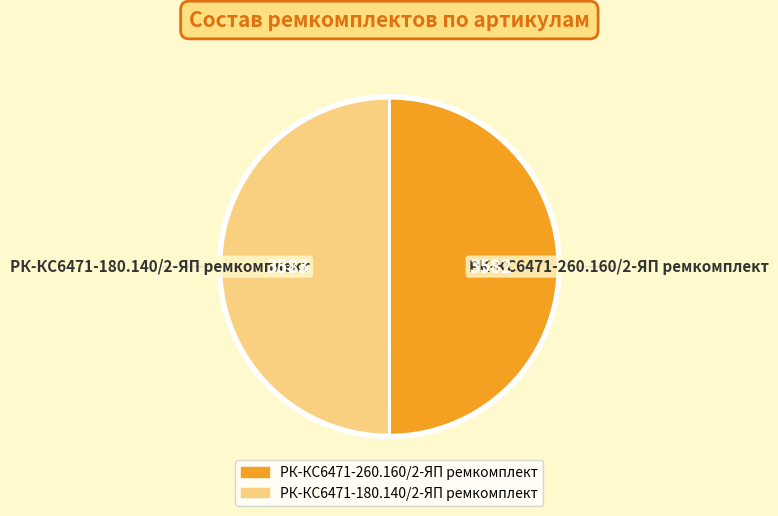

The РК-КС6471-260.160/2-ЯП ремкомплект slice represents 37% of the pie. True or false?

False